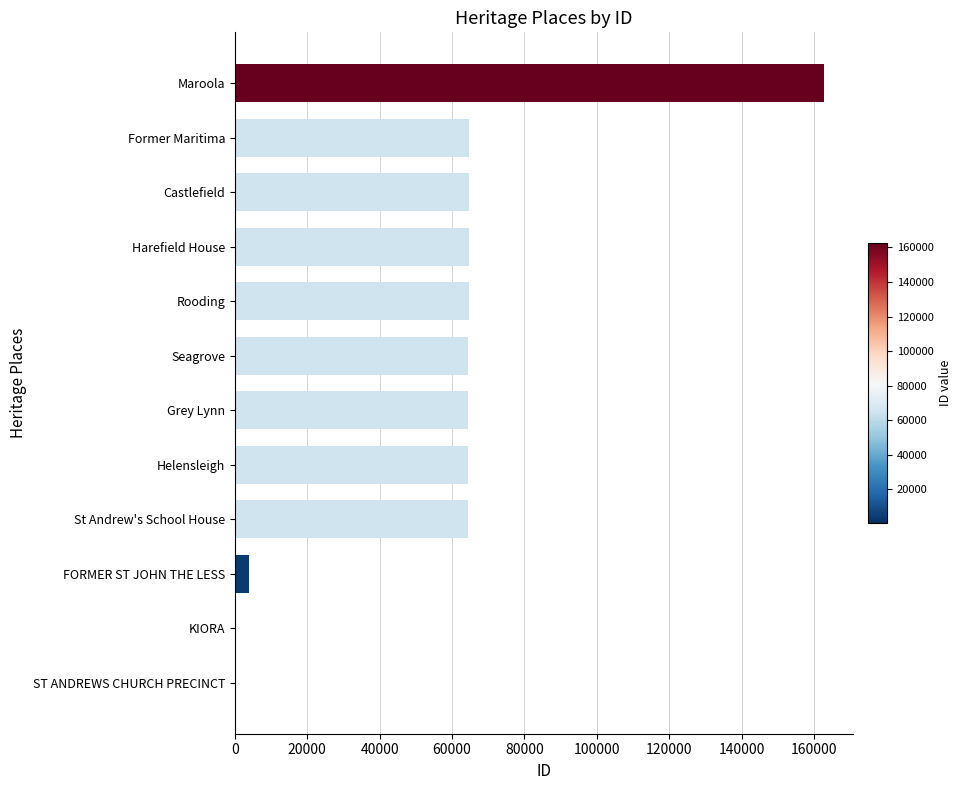

How many distinct data groups are displayed?

1